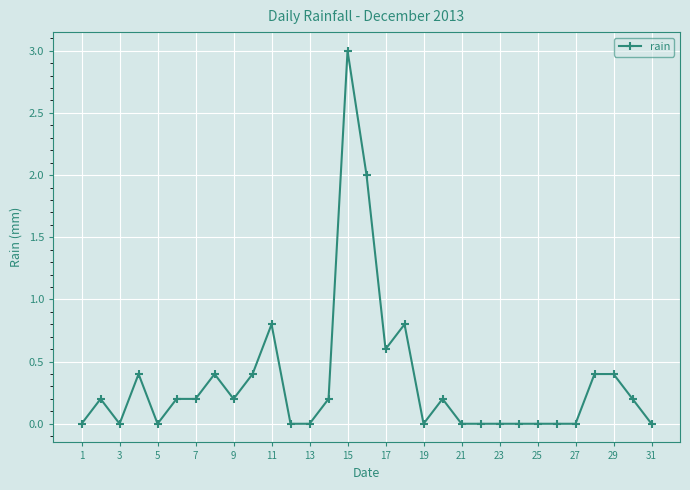

What is the maximum value shown in the chart?

3.0